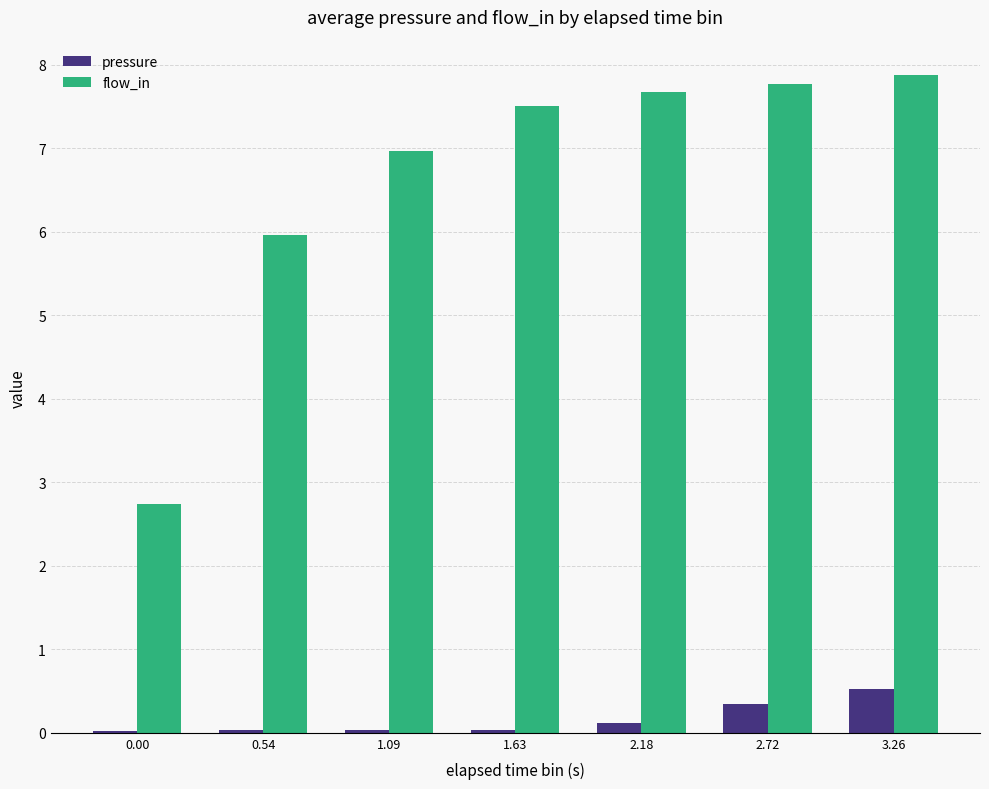

What is the spread (max minus min) of values at 1.63?

7.5